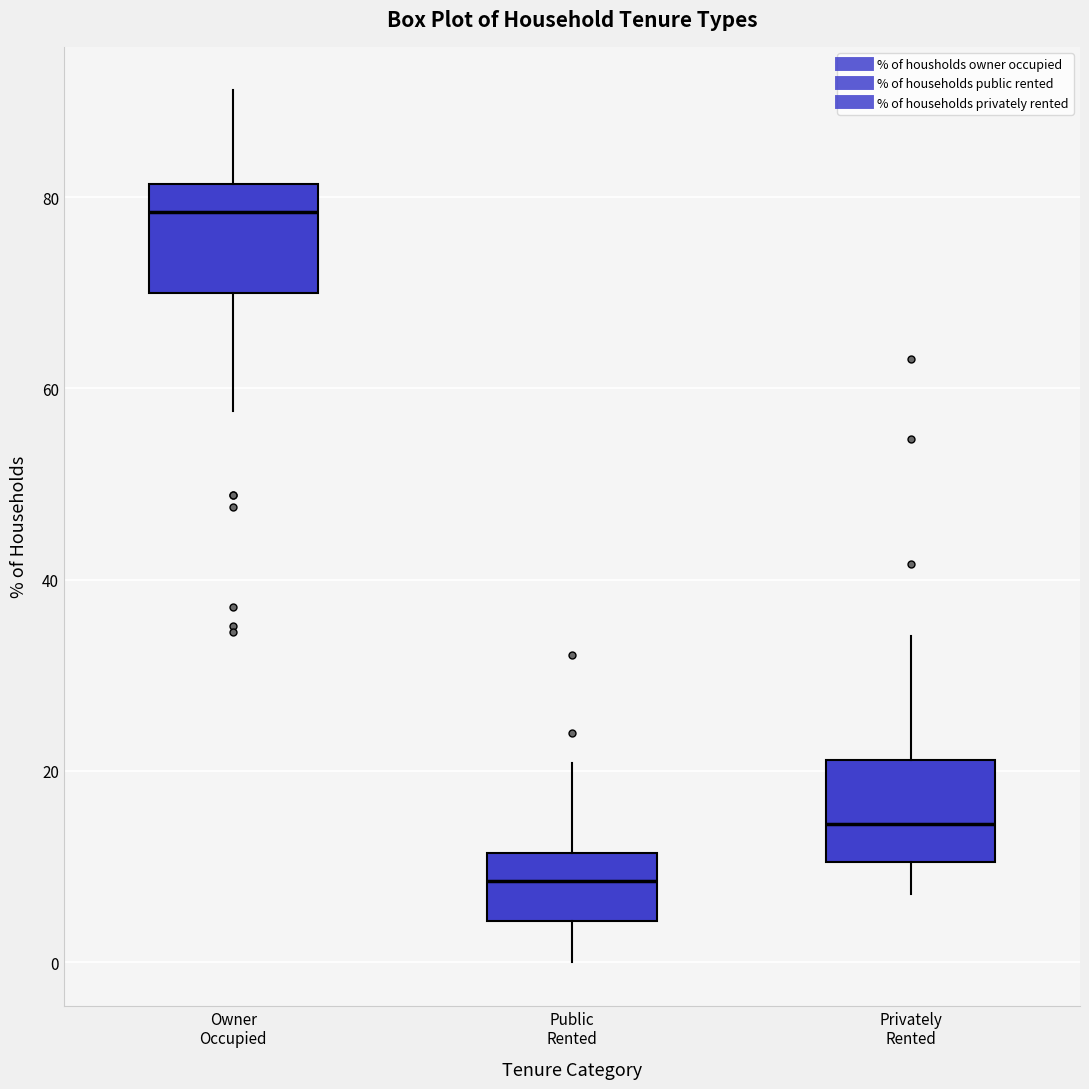

Reading left to right, transcribe this box plot: for each box, give where its median line is, the range the box spans, and where its two whiskers end, as read against the y-axis. The values are not printed on the chart, so give them approximately, as read against the axis.

Owner Occupied: median 78, box 70 to 82, whiskers 58 to 92
Public Rented: median 8, box 4 to 12, whiskers 0 to 20
Privately Rented: median 14, box 10 to 22, whiskers 8 to 34